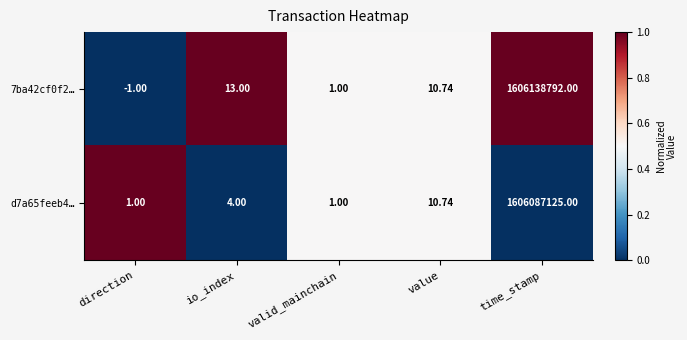

List the labels in order of 7ba42cf0f2… value, smallest first.

direction, valid_mainchain, value, io_index, time_stamp